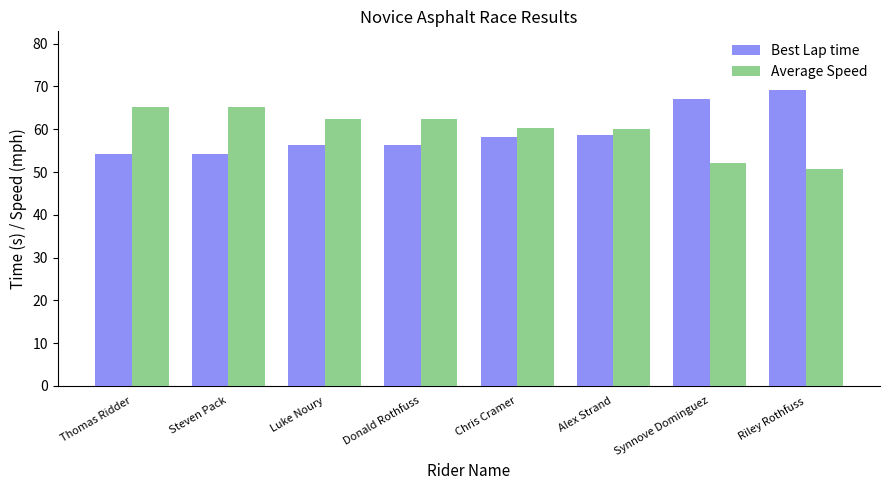

Does the chart contain any negative values?

No